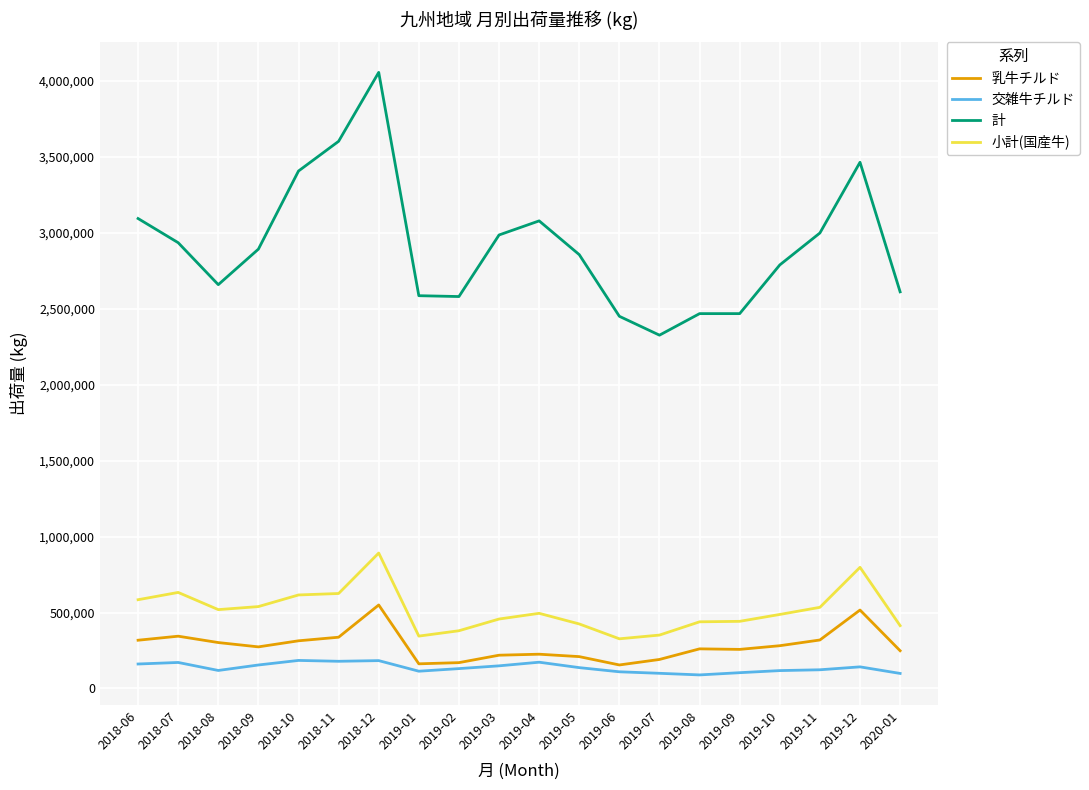

True or false: 計 and 交雑牛チルド cross at least once.

False